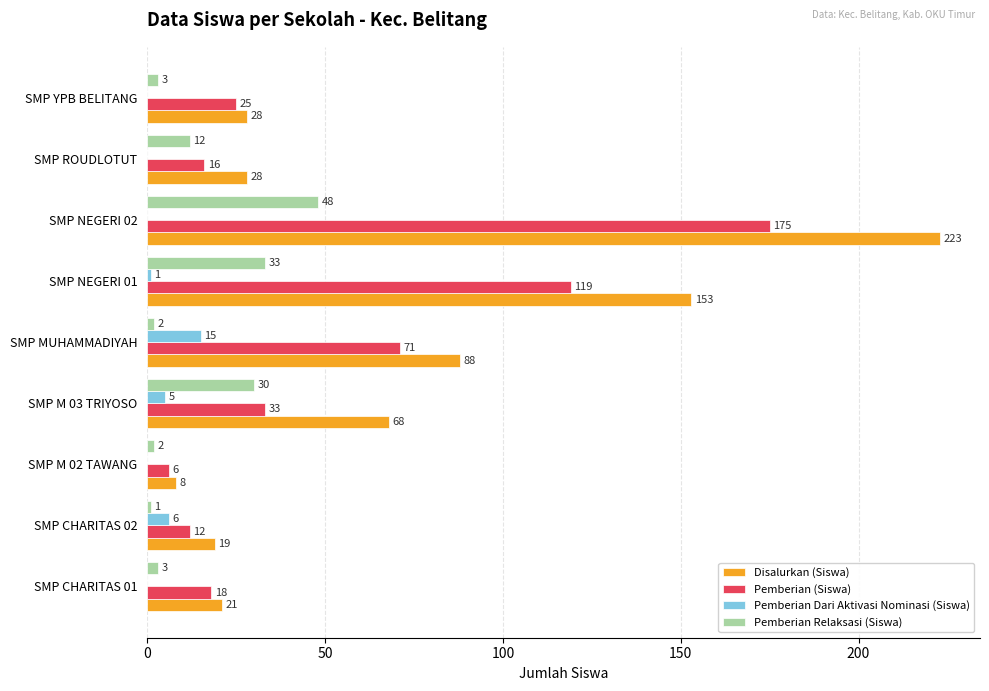

At which label is Pemberian Relaksasi (Siswa) closest to 24?

SMP M 03 TRIYOSO